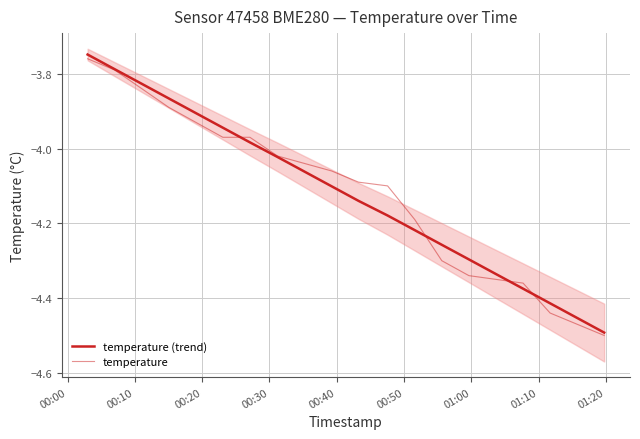

What is the value of the temperature (trend) point at the 15th from the left?

-4.3